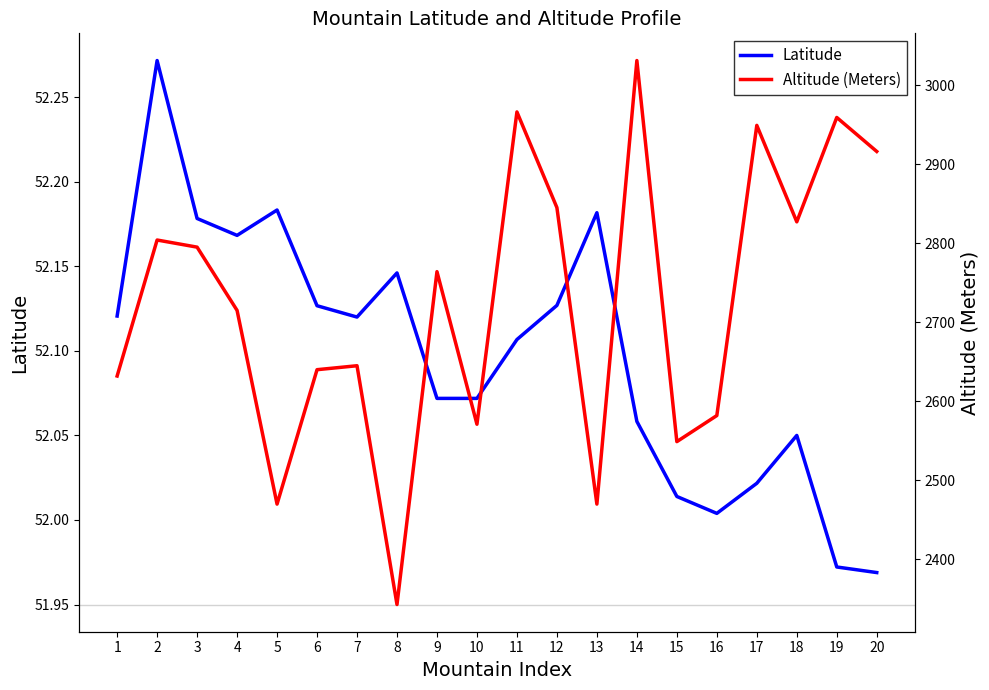

True or false: Latitude and Altitude (Meters) intersect in this chart.

False